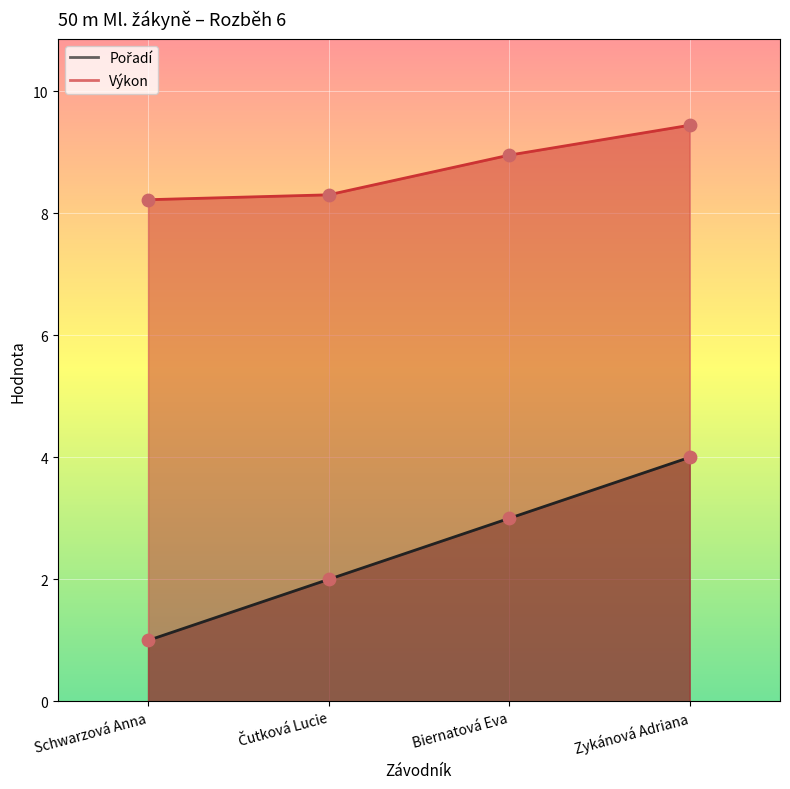

Is the value of Výkon at Čutková Lucie greater than the value of Pořadí at Zykánová Adriana?

Yes